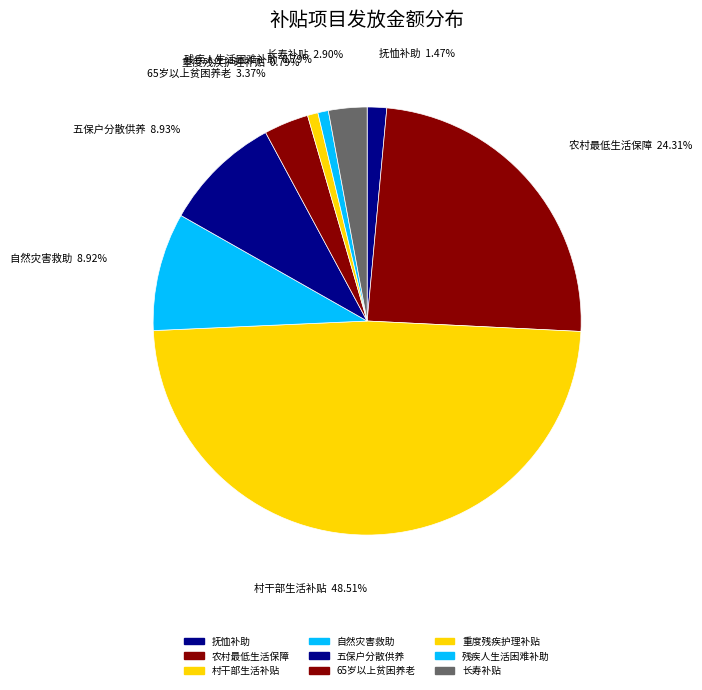

Do 65岁以上贫困养老 and 村干部生活补贴 together represent more than half of the pie?

Yes